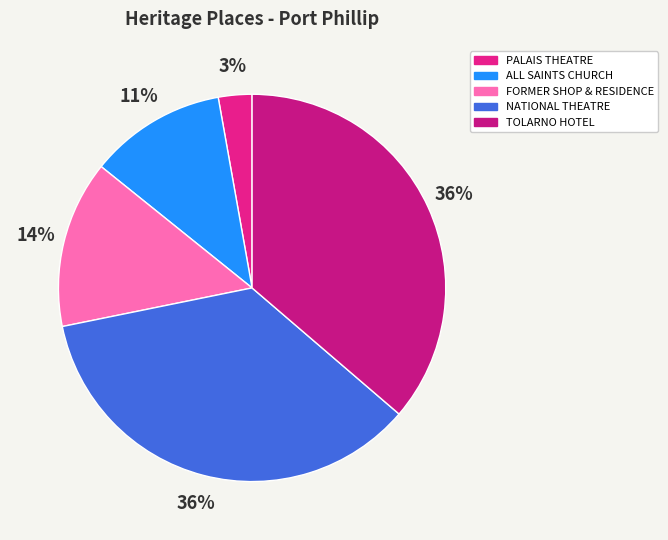

True or false: NATIONAL THEATRE accounts for 36% of the total.

True